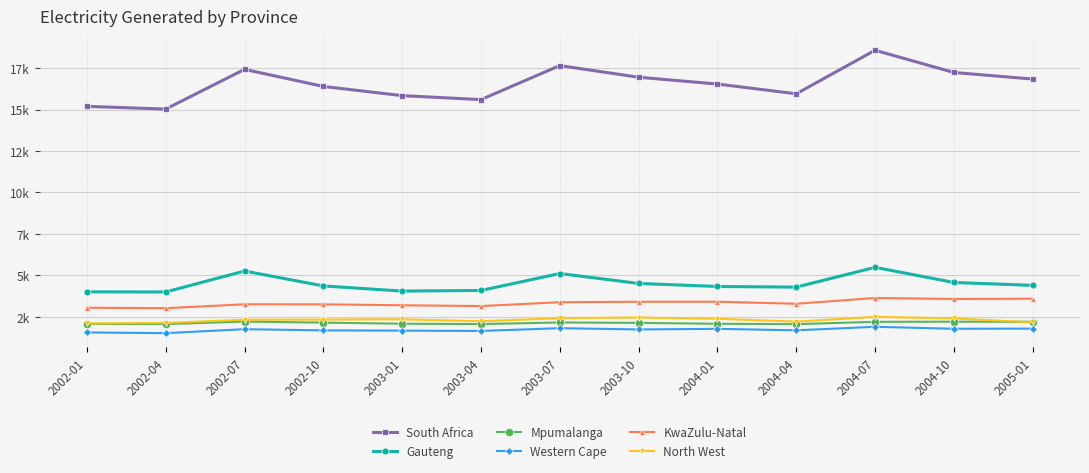

Does the chart have visible grid lines?

Yes